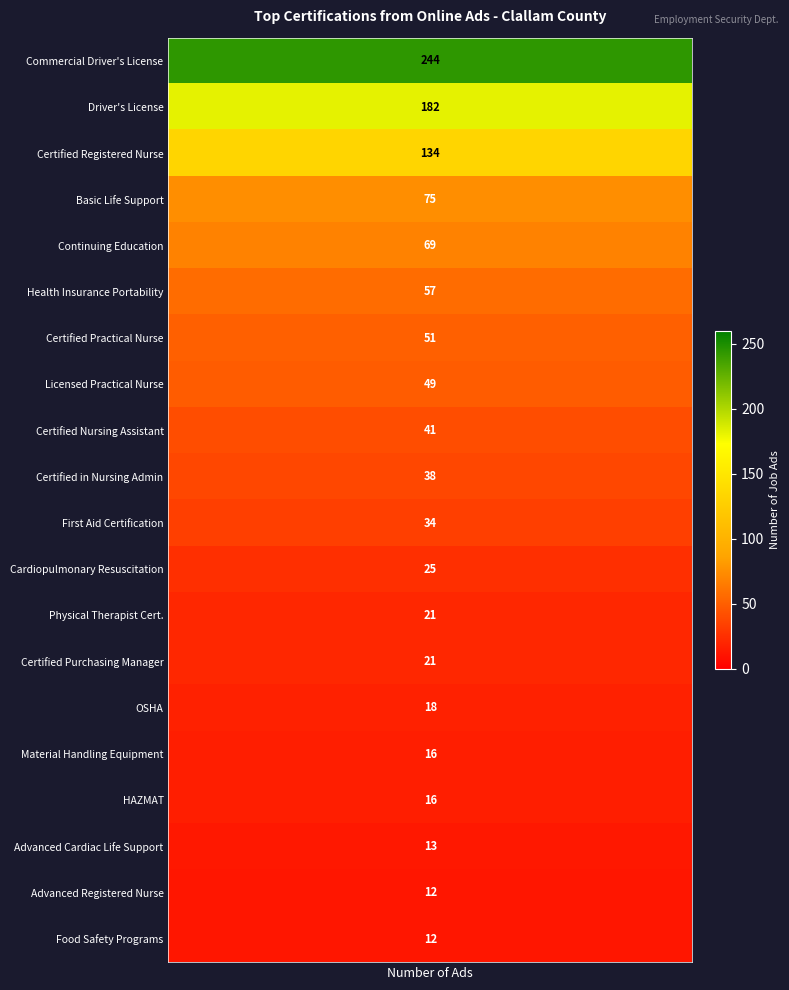

Between 1 and 4, which is larger?

1